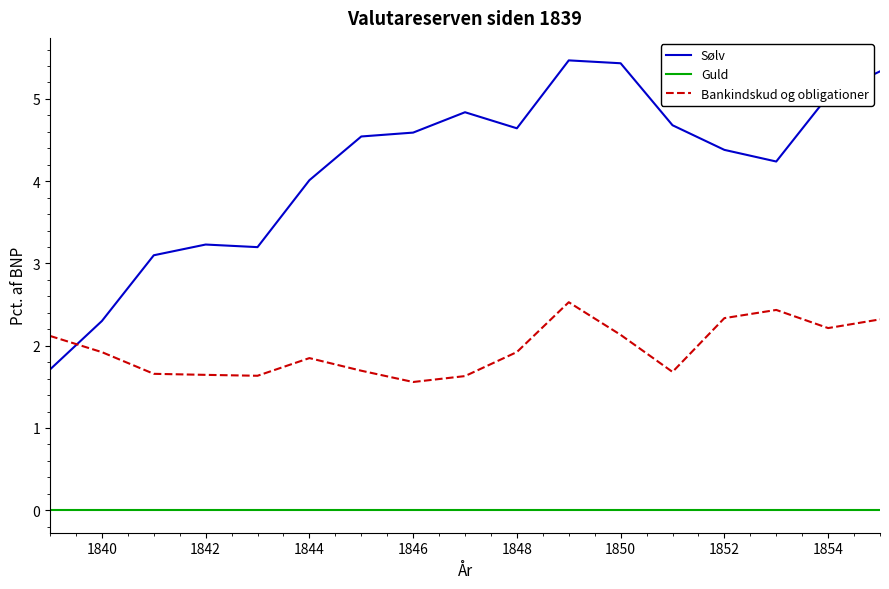

What is the highest value of the Sølv series?

5.5